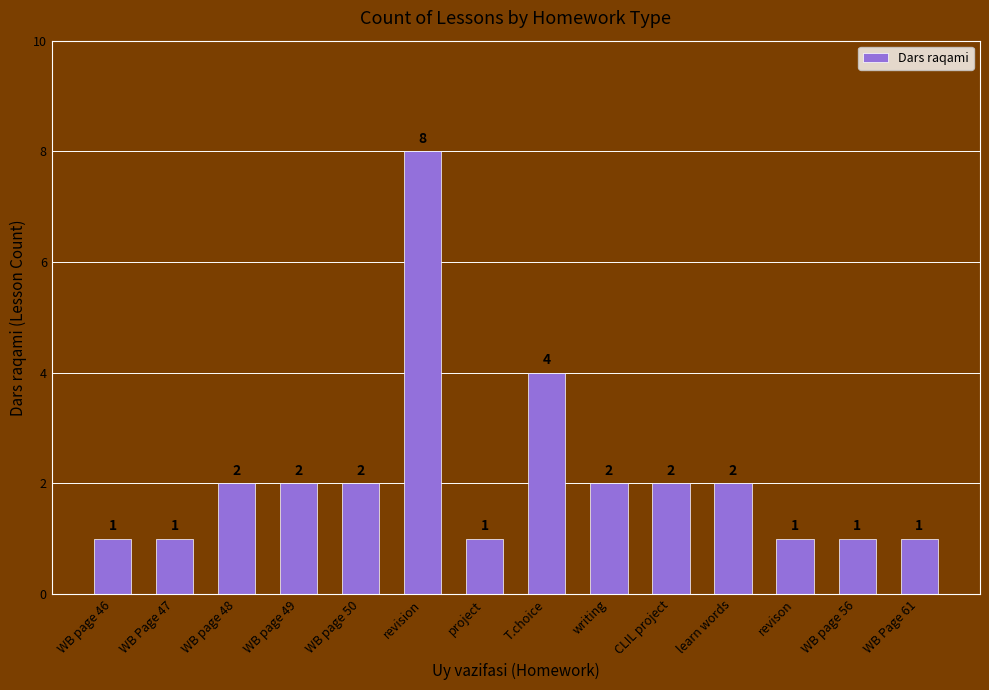

What is the value of the 1st bar from the left?

1